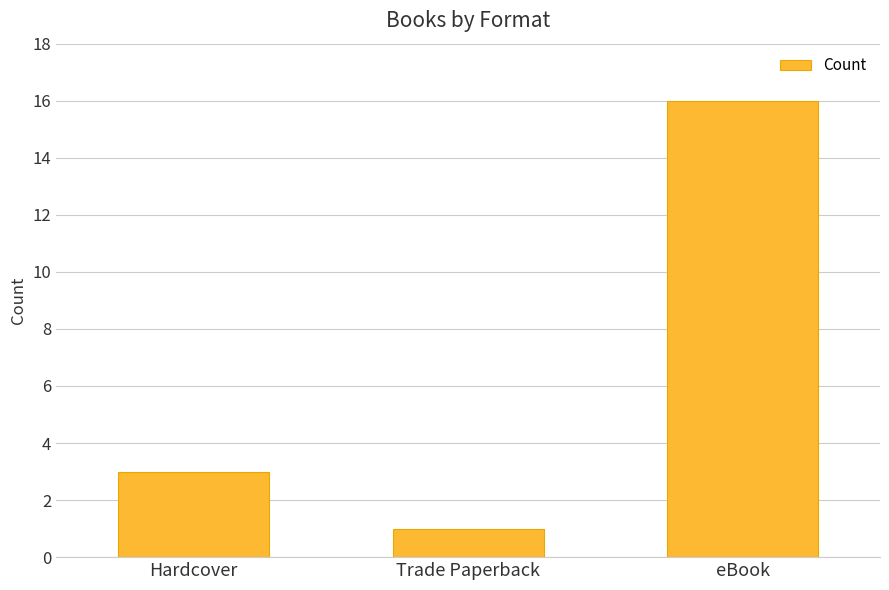

Between eBook and Trade Paperback, which is larger?

eBook